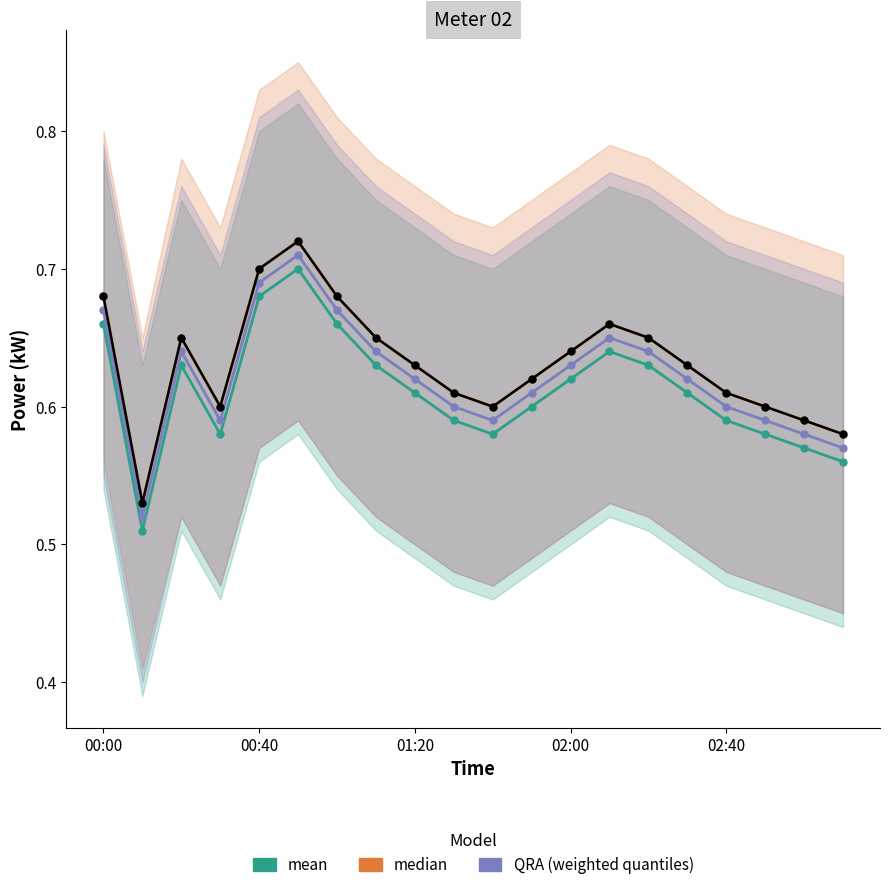

Does the chart have visible grid lines?

No